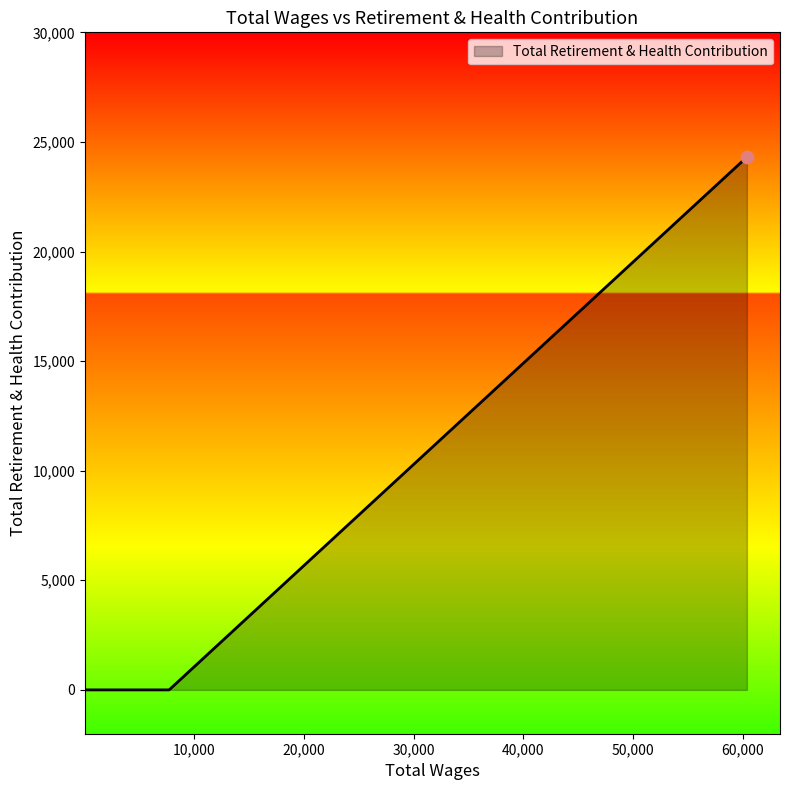

What is the maximum value shown in the chart?

24310